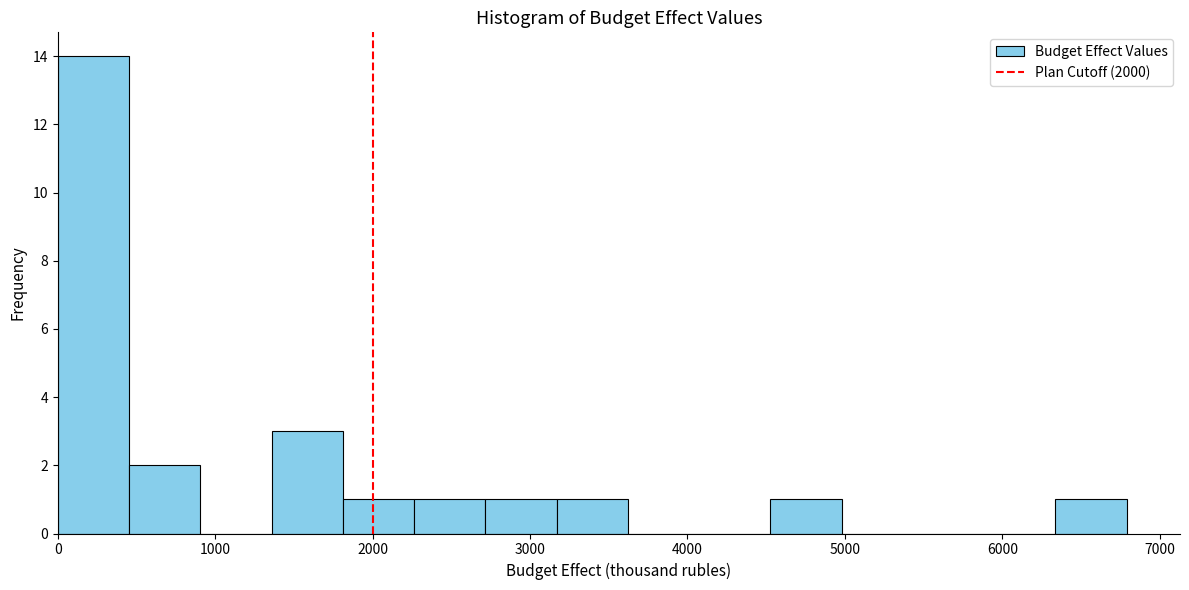

Which range on the x-axis has the tallest bar?

0 to 500